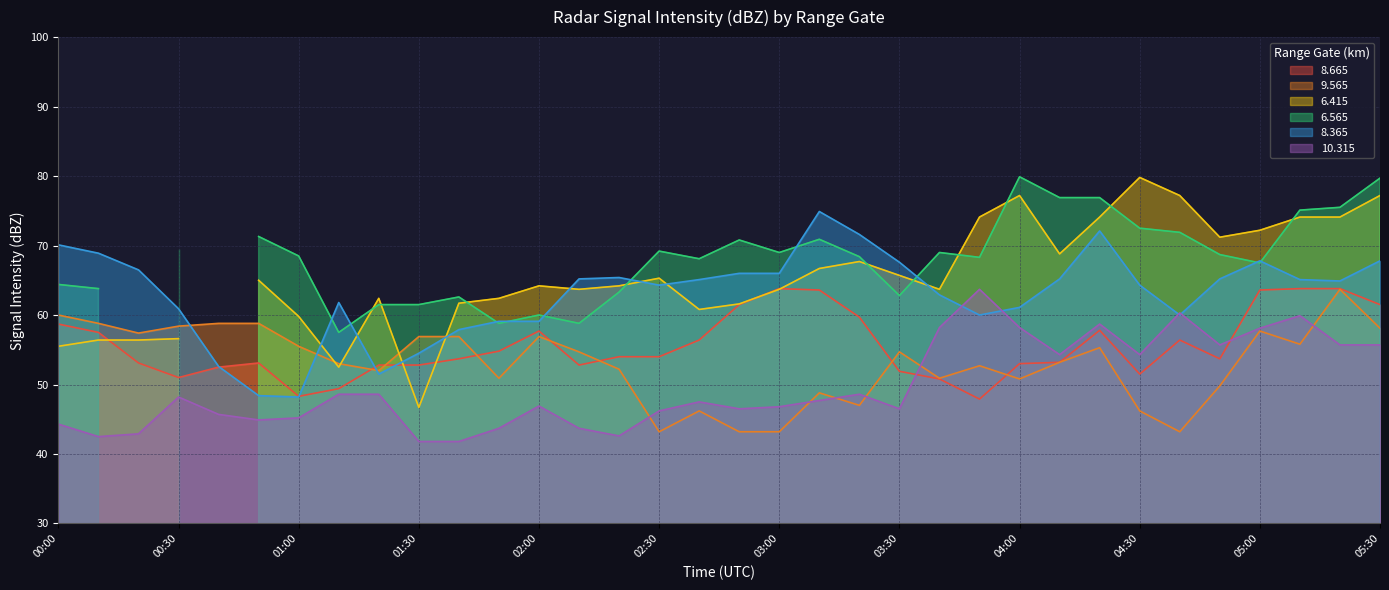

What is the highest value of the 9.565 series?

63.7